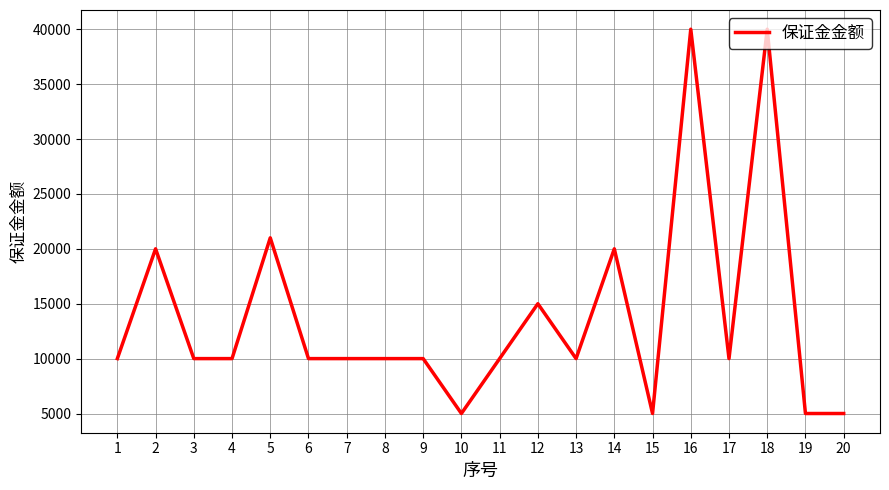

What is the difference between the maximum and minimum values?

35000